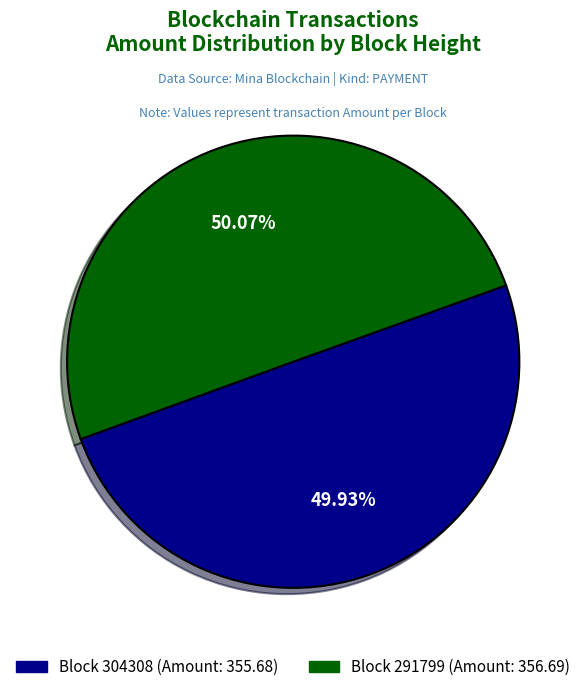

Is there any slice that represents more than half of the pie?

Yes